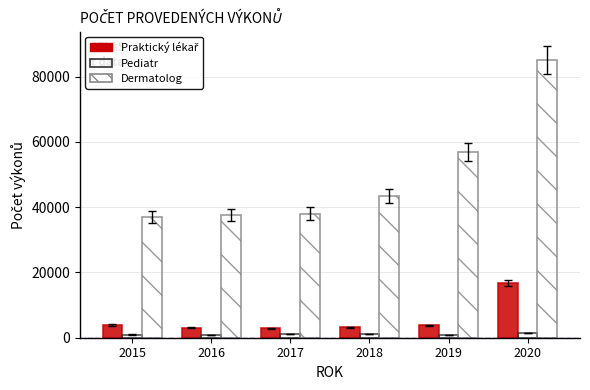

The value of Dermatolog at 2015 is 36828. True or false?

True